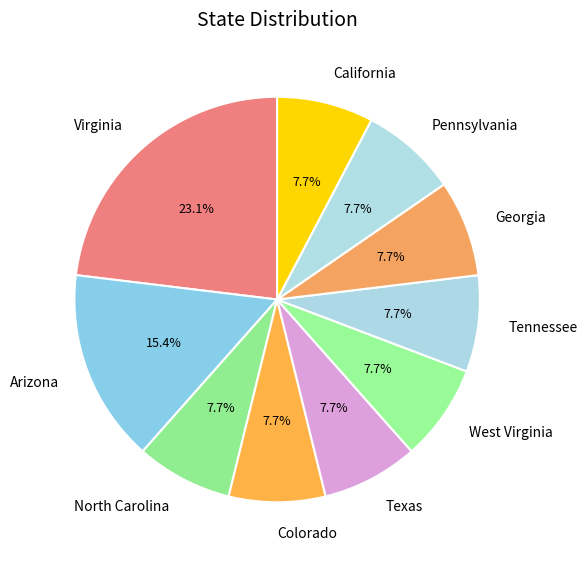

Approximately how many times larger is the value at West Virginia compared to Colorado?

1.0